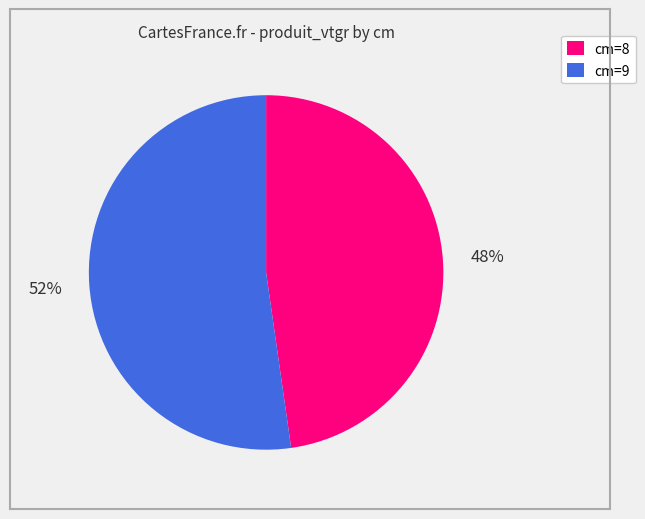

To the nearest percent, what percentage of the pie is cm=9?

52%